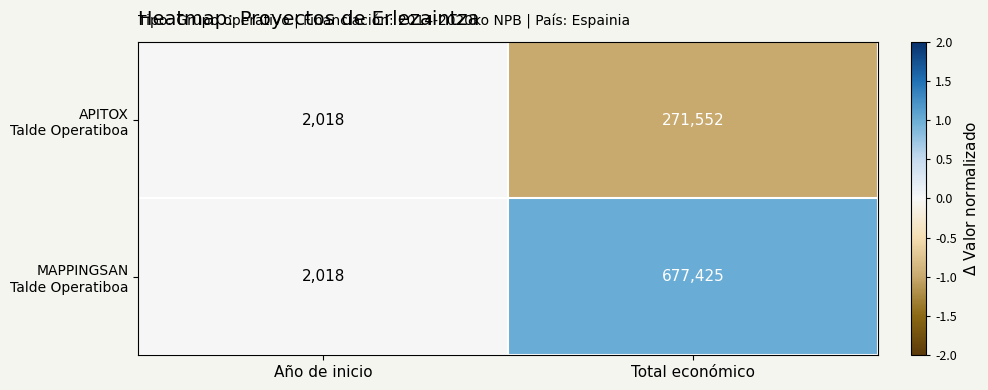

How many data points does each series have?

2